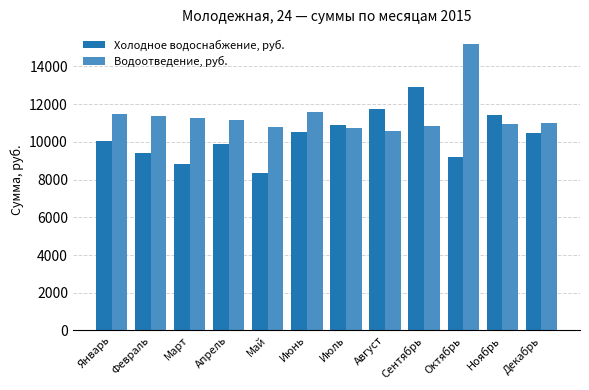

What is the total value across all series at Август?

22311.2